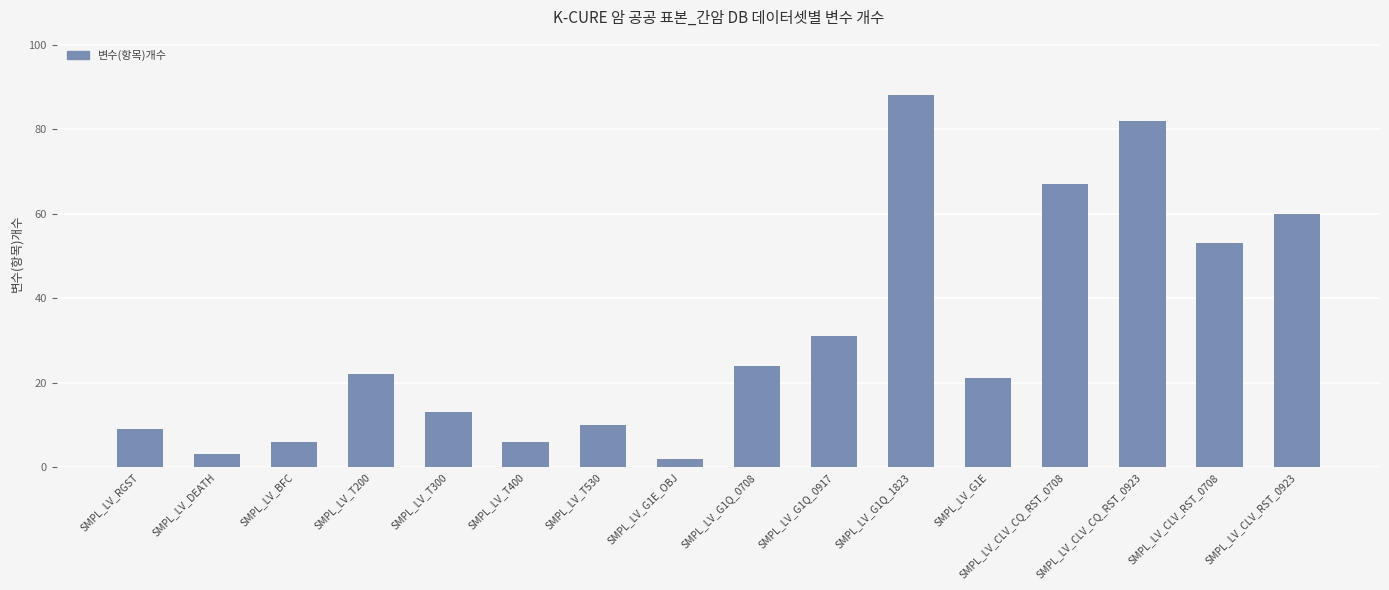

What is the sum of the values at SMPL_LV_G1Q_1823 and SMPL_LV_G1E?

109